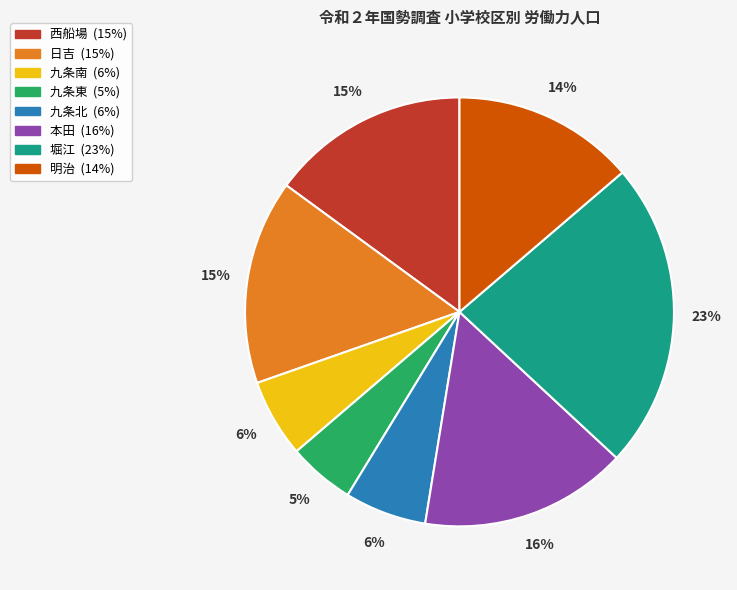

How many segments does this pie chart have?

8